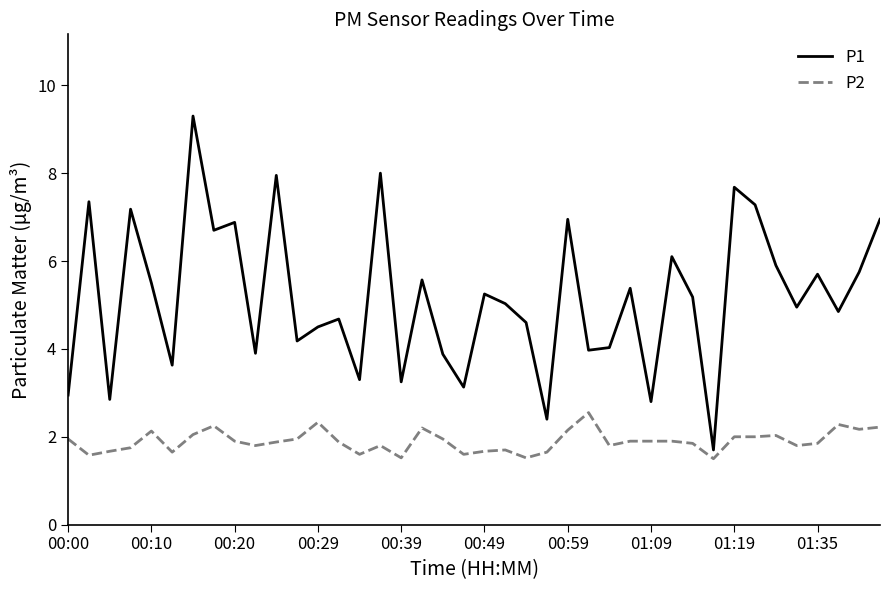

What is the minimum value shown in the chart?

1.5